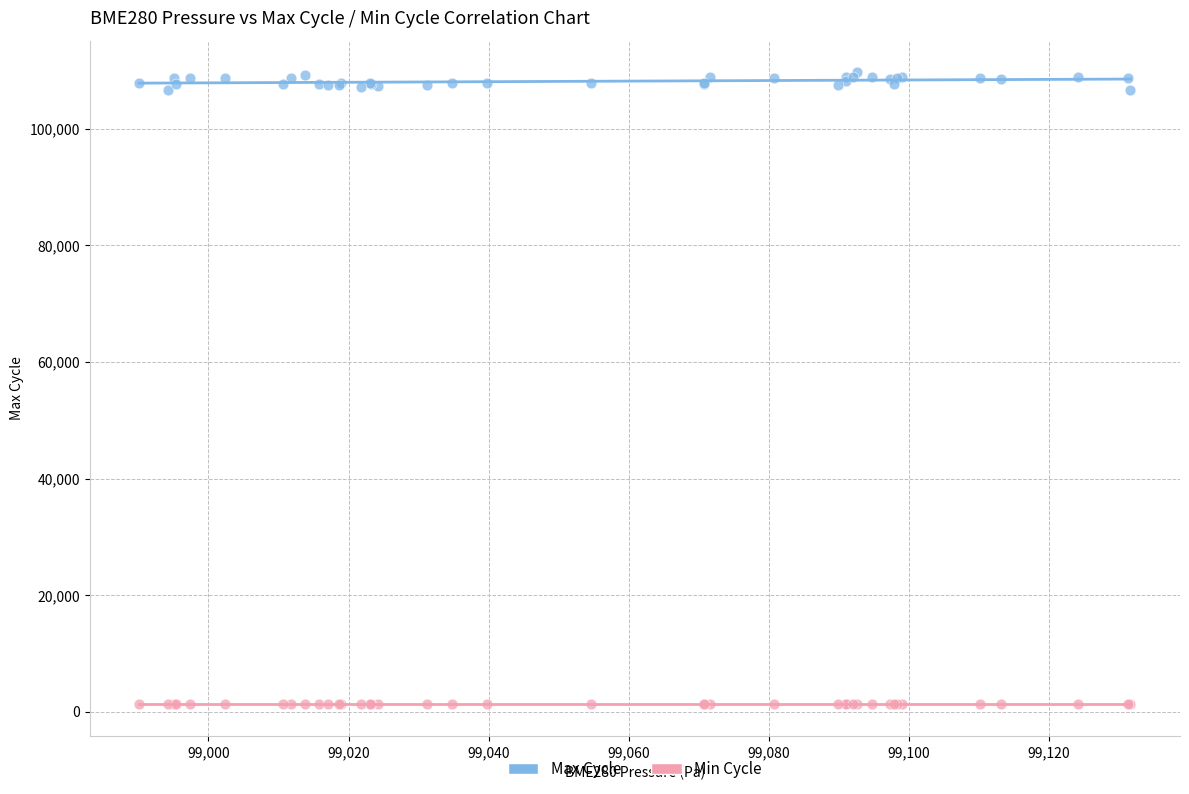

Which series contains the lowest Y value?

Min Cycle